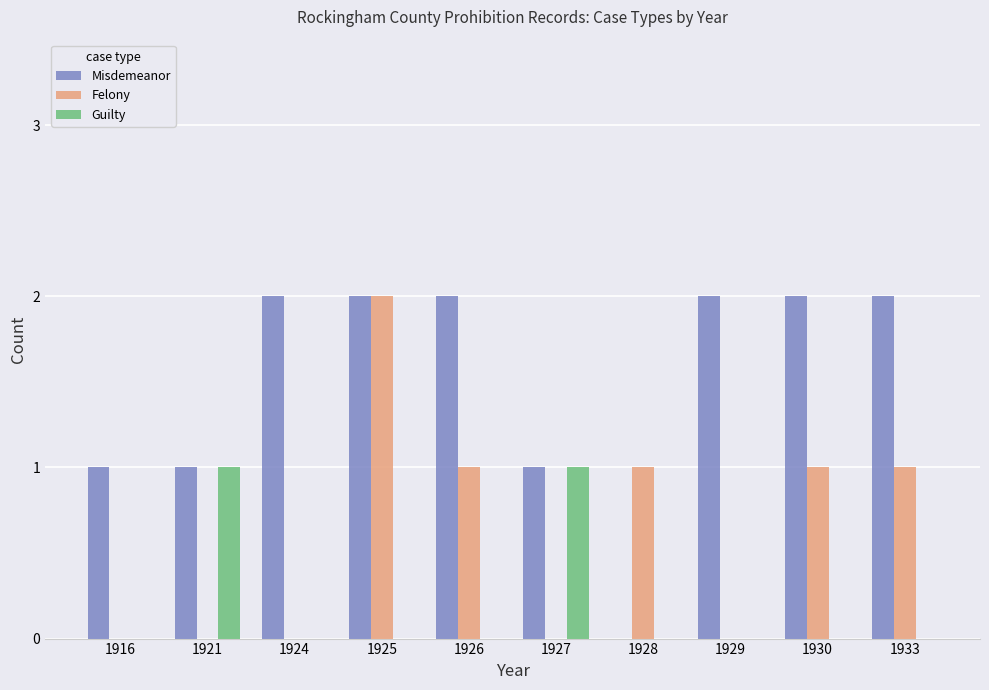

Between 1925 and 1926, which series saw the biggest shift?

Felony